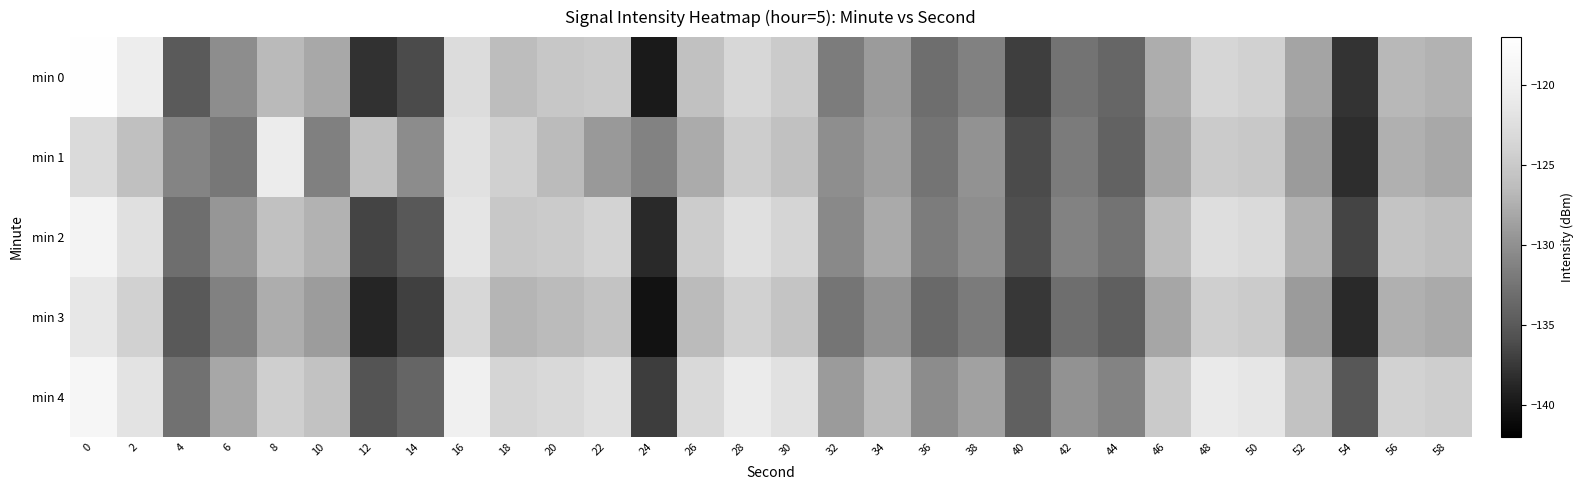

Reading left to right, transcribe all the data shown in this chart.

min 0: 0=-117.1	2=-120.5	4=-134.9	6=-130.2	8=-126.6	10=-128.0	12=-137.9	14=-136.2	16=-122.8	18=-126.3	20=-125.3	22=-124.8	24=-139.7	26=-125.9	28=-123.5	30=-124.8	32=-131.8	34=-129.1	36=-133.0	38=-131.3	40=-137.0	42=-132.5	44=-133.8	46=-127.6	48=-123.6	50=-124.1	52=-128.4	54=-137.9	56=-126.7	58=-127.2
min 1: 0=-123.1	2=-126.1	4=-131.0	6=-132.2	8=-120.7	10=-131.5	12=-125.9	14=-130.4	16=-122.1	18=-124.2	20=-126.5	22=-129.3	24=-131.2	26=-127.8	28=-124.6	30=-125.9	32=-130.1	34=-128.7	36=-132.5	38=-129.8	40=-136.2	42=-131.9	44=-134.1	46=-128.3	48=-124.8	50=-125.2	52=-129.1	54=-138.2	56=-127.4	58=-128.0
min 2: 0=-119.5	2=-122.3	4=-133.1	6=-129.5	8=-125.8	10=-127.2	12=-136.7	14=-135.1	16=-121.6	18=-125.2	20=-124.8	22=-123.9	24=-138.5	26=-124.7	28=-122.3	30=-123.7	32=-130.6	34=-127.9	36=-131.8	38=-130.1	40=-135.9	42=-131.2	44=-132.6	46=-126.4	48=-122.5	50=-123.1	52=-127.2	54=-136.7	56=-125.5	58=-126.1
min 3: 0=-121.2	2=-124.1	4=-135.0	6=-131.3	8=-127.6	10=-129.0	12=-138.8	14=-137.0	16=-123.4	18=-127.0	20=-126.5	22=-125.6	24=-140.4	26=-126.5	28=-124.1	30=-125.5	32=-132.4	34=-129.7	36=-133.6	38=-131.9	40=-137.6	42=-133.1	44=-134.4	46=-128.2	48=-124.3	50=-124.8	52=-129.1	54=-138.5	56=-127.4	58=-127.9
min 4: 0=-118.9	2=-121.8	4=-132.8	6=-128.1	8=-124.3	10=-125.7	12=-135.5	14=-133.8	16=-120.1	18=-123.7	20=-123.2	22=-122.3	24=-137.2	26=-123.2	28=-120.8	30=-122.1	32=-129.1	34=-126.4	36=-130.3	38=-128.6	40=-134.3	42=-129.8	44=-131.1	46=-124.9	48=-120.9	50=-121.4	52=-125.7	54=-135.2	56=-124.0	58=-124.5